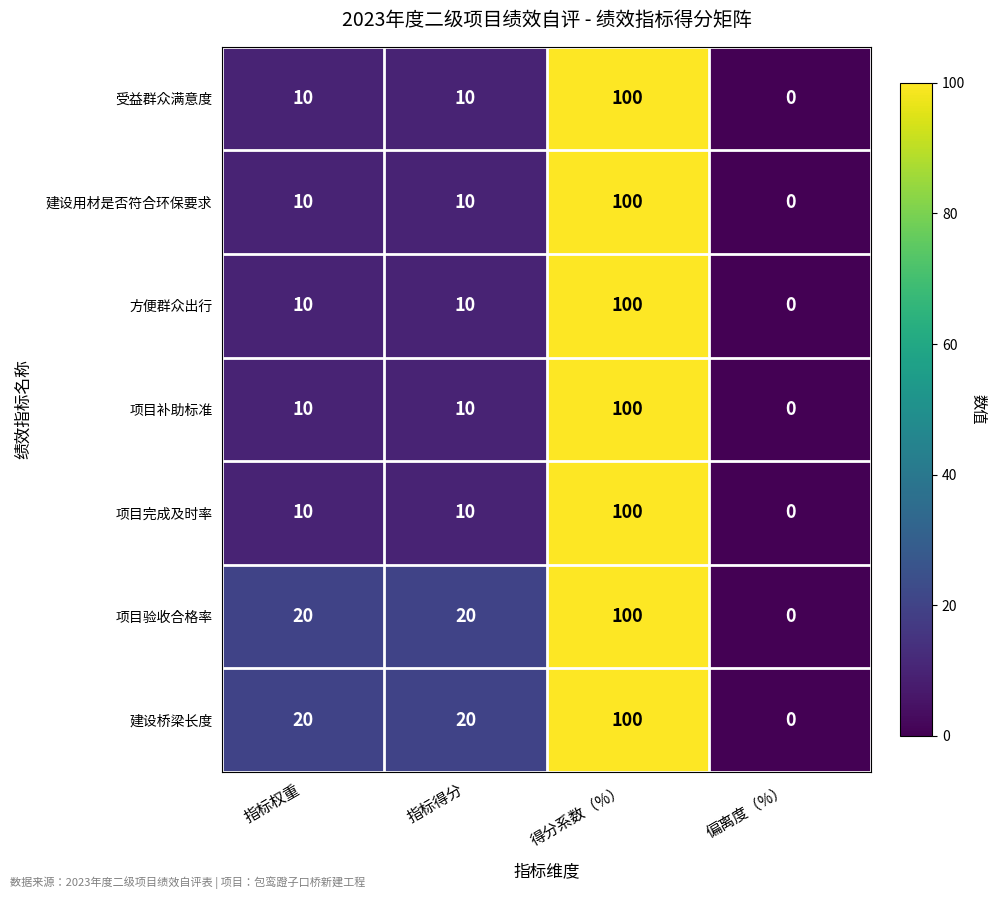

What is the difference between the maximum and minimum values in the 项目完成及时率 series?

100